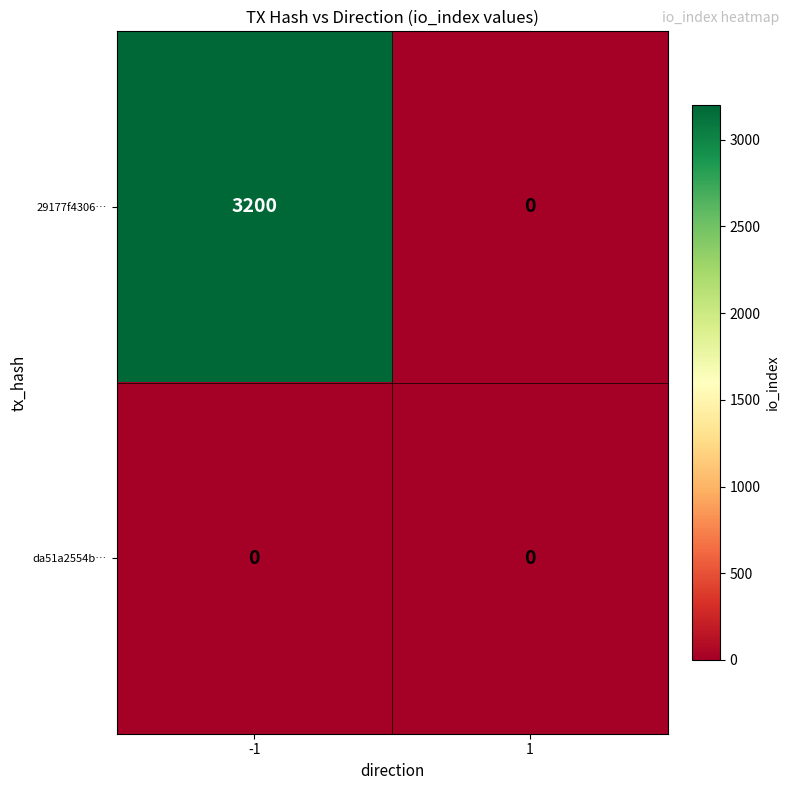

What is the spread (max minus min) of values at -1?

3200